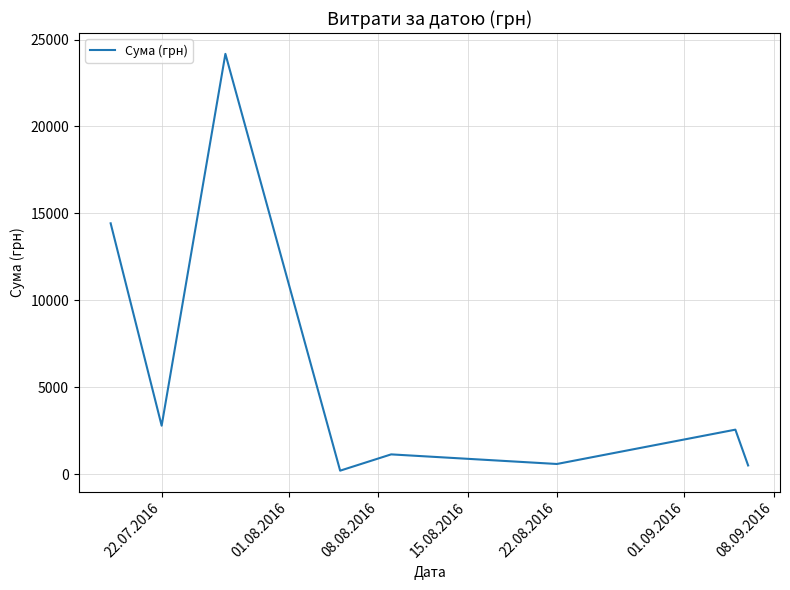

True or false: the data has more than 1 interior local peaks.

True